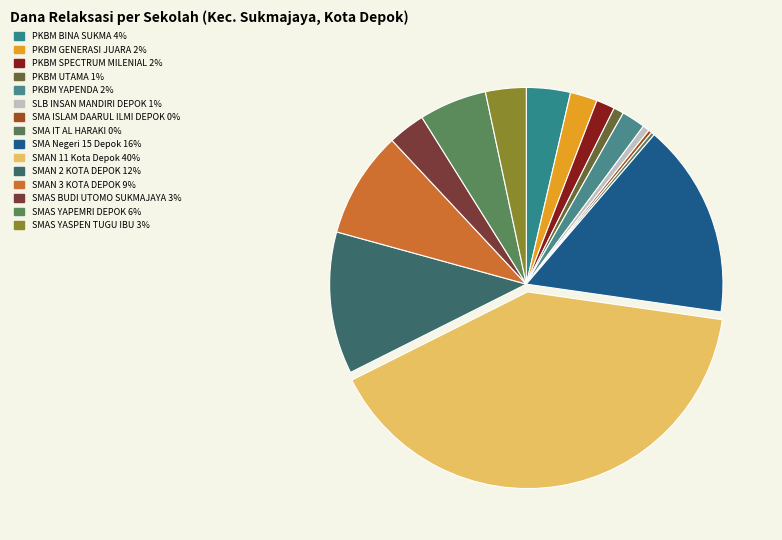

Which category has the biggest portion of the pie?

SMAN 11 Kota Depok